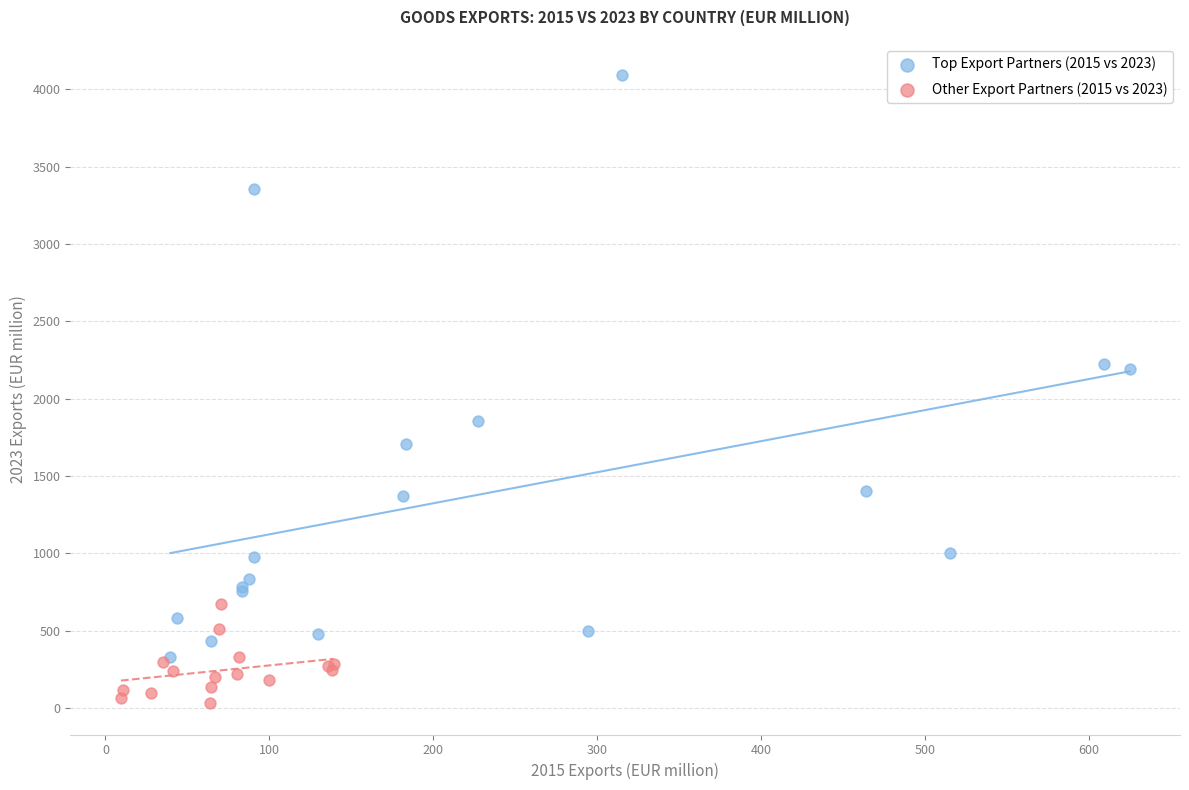

What are all the series names shown in the legend?

Top Export Partners (2015 vs 2023), Other Export Partners (2015 vs 2023)